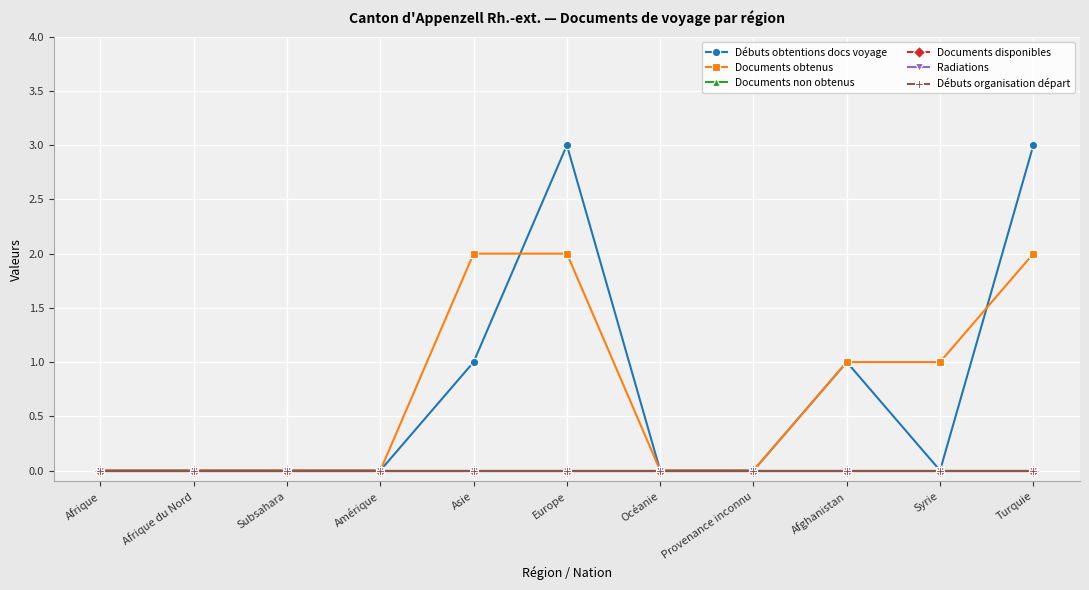

At which label is Documents disponibles closest to 0?

Afrique